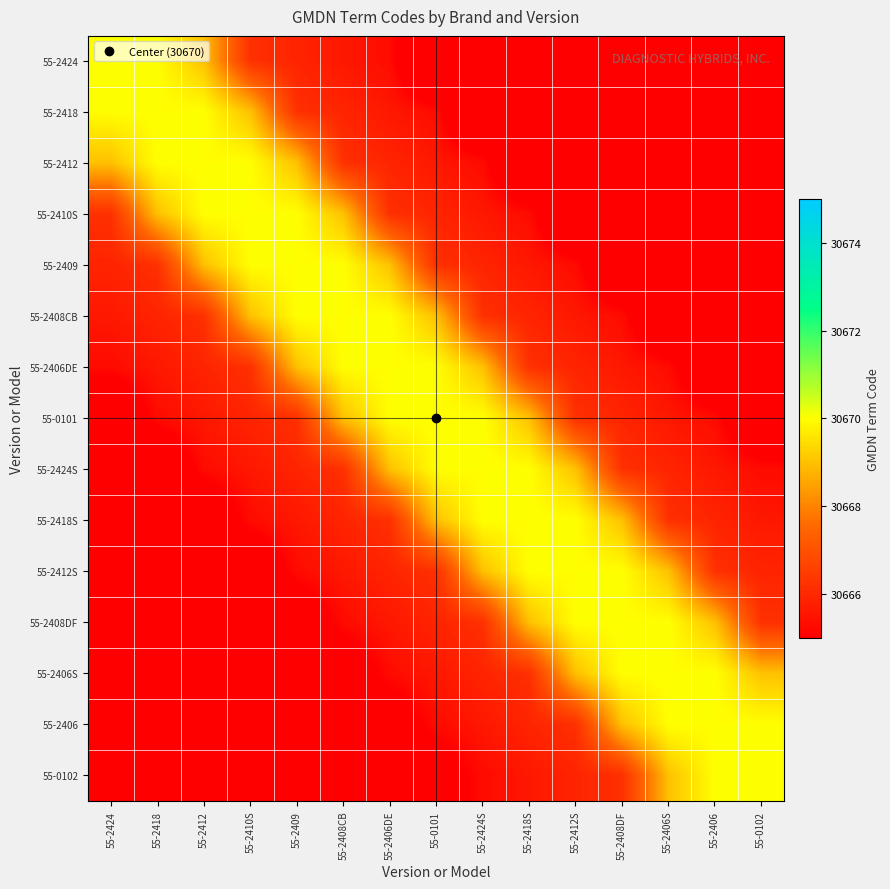

Reading left to right, what are all the values shown in this chart?

55-2424: 55-2424=30670.0	55-2418=30670.0	55-2412=30669.0	55-2410S=30666.2	55-2409=30665.9	55-2408CB=30665.6	55-2406DE=30665.3	55-0101=30663.0	55-2424S=30663.0	55-2418S=30663.0	55-2412S=30663.0	55-2408DF=30663.0	55-2406S=30663.0	55-2406=30663.0	55-0102=30663.0
55-2418: 55-2424=30670.0	55-2418=30670.0	55-2412=30670.0	55-2410S=30669.0	55-2409=30666.2	55-2408CB=30665.9	55-2406DE=30665.6	55-0101=30665.3	55-2424S=30663.1	55-2418S=30663.1	55-2412S=30663.1	55-2408DF=30663.1	55-2406S=30663.1	55-2406=30663.1	55-0102=30663.1
55-2412: 55-2424=30669.0	55-2418=30670.0	55-2412=30670.0	55-2410S=30670.0	55-2409=30669.0	55-2408CB=30666.2	55-2406DE=30665.9	55-0101=30665.6	55-2424S=30665.3	55-2418S=30663.2	55-2412S=30663.2	55-2408DF=30663.2	55-2406S=30663.2	55-2406=30663.2	55-0102=30663.2
55-2410S: 55-2424=30666.2	55-2418=30669.0	55-2412=30670.0	55-2410S=30670.0	55-2409=30670.0	55-2408CB=30669.0	55-2406DE=30666.2	55-0101=30665.9	55-2424S=30665.6	55-2418S=30665.3	55-2412S=30663.3	55-2408DF=30663.3	55-2406S=30663.3	55-2406=30663.3	55-0102=30663.3
55-2409: 55-2424=30665.9	55-2418=30666.2	55-2412=30669.0	55-2410S=30670.0	55-2409=30670.0	55-2408CB=30670.0	55-2406DE=30669.0	55-0101=30666.2	55-2424S=30665.9	55-2418S=30665.6	55-2412S=30665.3	55-2408DF=30663.4	55-2406S=30663.4	55-2406=30663.4	55-0102=30663.4
55-2408CB: 55-2424=30665.6	55-2418=30665.9	55-2412=30666.2	55-2410S=30669.0	55-2409=30670.0	55-2408CB=30670.0	55-2406DE=30670.0	55-0101=30669.0	55-2424S=30666.2	55-2418S=30665.9	55-2412S=30665.6	55-2408DF=30665.3	55-2406S=30663.5	55-2406=30663.5	55-0102=30663.5
55-2406DE: 55-2424=30665.3	55-2418=30665.6	55-2412=30665.9	55-2410S=30666.2	55-2409=30669.0	55-2408CB=30670.0	55-2406DE=30670.0	55-0101=30670.0	55-2424S=30669.0	55-2418S=30666.2	55-2412S=30665.9	55-2408DF=30665.6	55-2406S=30665.3	55-2406=30663.6	55-0102=30663.6
55-0101: 55-2424=30663.7	55-2418=30665.3	55-2412=30665.6	55-2410S=30665.9	55-2409=30666.2	55-2408CB=30669.0	55-2406DE=30670.0	55-0101=30670.0	55-2424S=30670.0	55-2418S=30669.0	55-2412S=30666.2	55-2408DF=30665.9	55-2406S=30665.6	55-2406=30665.3	55-0102=30663.7
55-2424S: 55-2424=30663.8	55-2418=30663.8	55-2412=30665.3	55-2410S=30665.6	55-2409=30665.9	55-2408CB=30666.2	55-2406DE=30669.0	55-0101=30670.0	55-2424S=30670.0	55-2418S=30670.0	55-2412S=30669.0	55-2408DF=30666.2	55-2406S=30665.9	55-2406=30665.6	55-0102=30665.3
55-2418S: 55-2424=30663.9	55-2418=30663.9	55-2412=30663.9	55-2410S=30665.3	55-2409=30665.6	55-2408CB=30665.9	55-2406DE=30666.2	55-0101=30669.0	55-2424S=30670.0	55-2418S=30670.0	55-2412S=30670.0	55-2408DF=30669.0	55-2406S=30666.2	55-2406=30665.9	55-0102=30665.6
55-2412S: 55-2424=30664.0	55-2418=30664.0	55-2412=30664.0	55-2410S=30664.0	55-2409=30665.3	55-2408CB=30665.6	55-2406DE=30665.9	55-0101=30666.2	55-2424S=30669.0	55-2418S=30670.0	55-2412S=30670.0	55-2408DF=30670.0	55-2406S=30669.0	55-2406=30666.2	55-0102=30665.9
55-2408DF: 55-2424=30664.1	55-2418=30664.1	55-2412=30664.1	55-2410S=30664.1	55-2409=30664.1	55-2408CB=30665.3	55-2406DE=30665.6	55-0101=30665.9	55-2424S=30666.2	55-2418S=30669.0	55-2412S=30670.0	55-2408DF=30670.0	55-2406S=30670.0	55-2406=30669.0	55-0102=30666.2
55-2406S: 55-2424=30664.2	55-2418=30664.2	55-2412=30664.2	55-2410S=30664.2	55-2409=30664.2	55-2408CB=30664.2	55-2406DE=30665.3	55-0101=30665.6	55-2424S=30665.9	55-2418S=30666.2	55-2412S=30669.0	55-2408DF=30670.0	55-2406S=30670.0	55-2406=30670.0	55-0102=30669.0
55-2406: 55-2424=30664.3	55-2418=30664.3	55-2412=30664.3	55-2410S=30664.3	55-2409=30664.3	55-2408CB=30664.3	55-2406DE=30664.3	55-0101=30665.3	55-2424S=30665.6	55-2418S=30665.9	55-2412S=30666.2	55-2408DF=30669.0	55-2406S=30670.0	55-2406=30670.0	55-0102=30670.0
55-0102: 55-2424=30664.4	55-2418=30664.4	55-2412=30664.4	55-2410S=30664.4	55-2409=30664.4	55-2408CB=30664.4	55-2406DE=30664.4	55-0101=30664.4	55-2424S=30665.3	55-2418S=30665.6	55-2412S=30665.9	55-2408DF=30666.2	55-2406S=30669.0	55-2406=30670.0	55-0102=30670.0